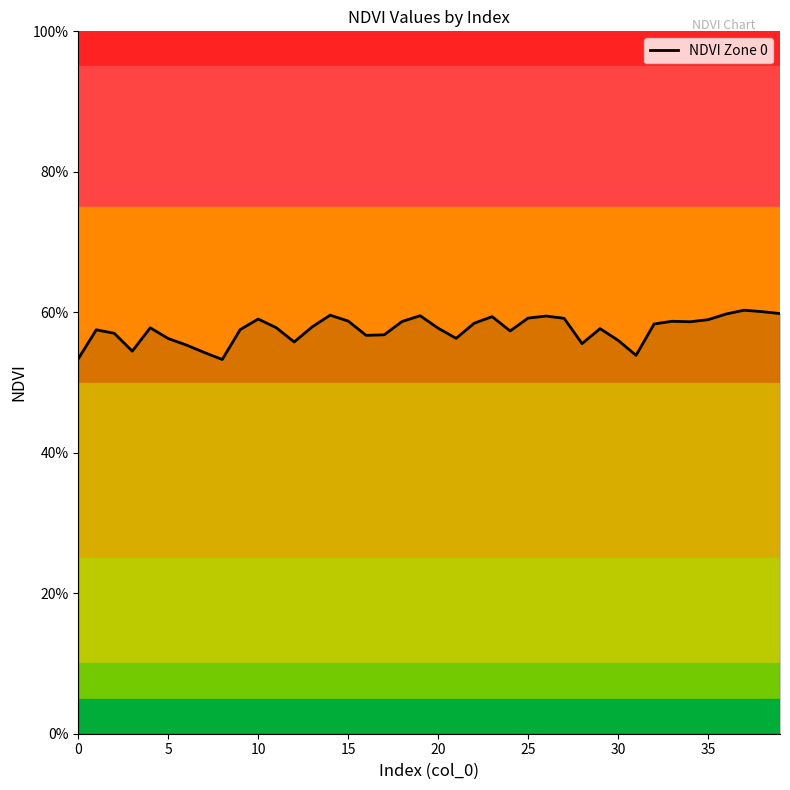

Does the chart display data point markers on the line(s)?

No